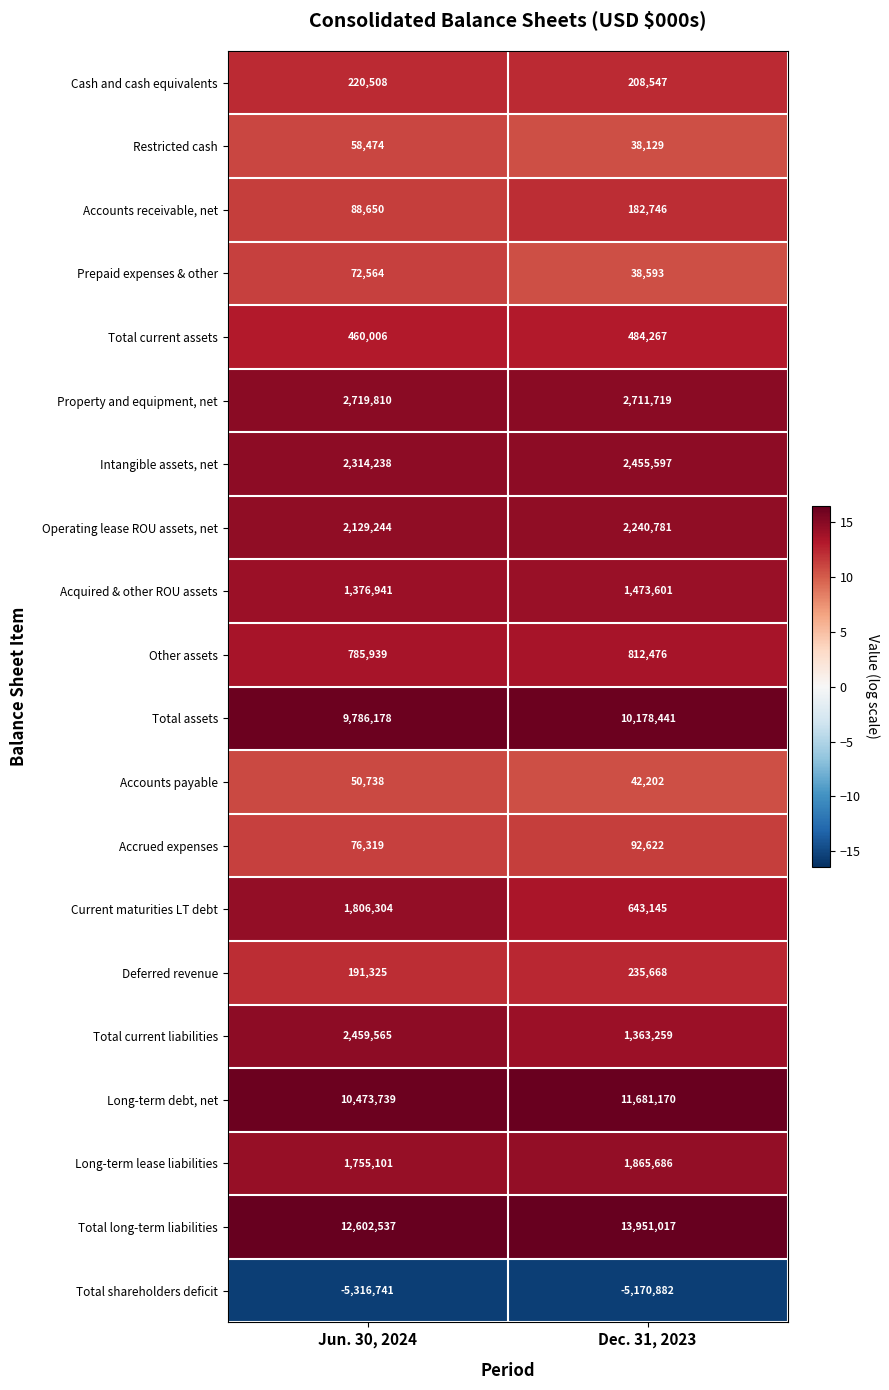

At which category does the chart reach its peak across all series?

Dec. 31, 2023